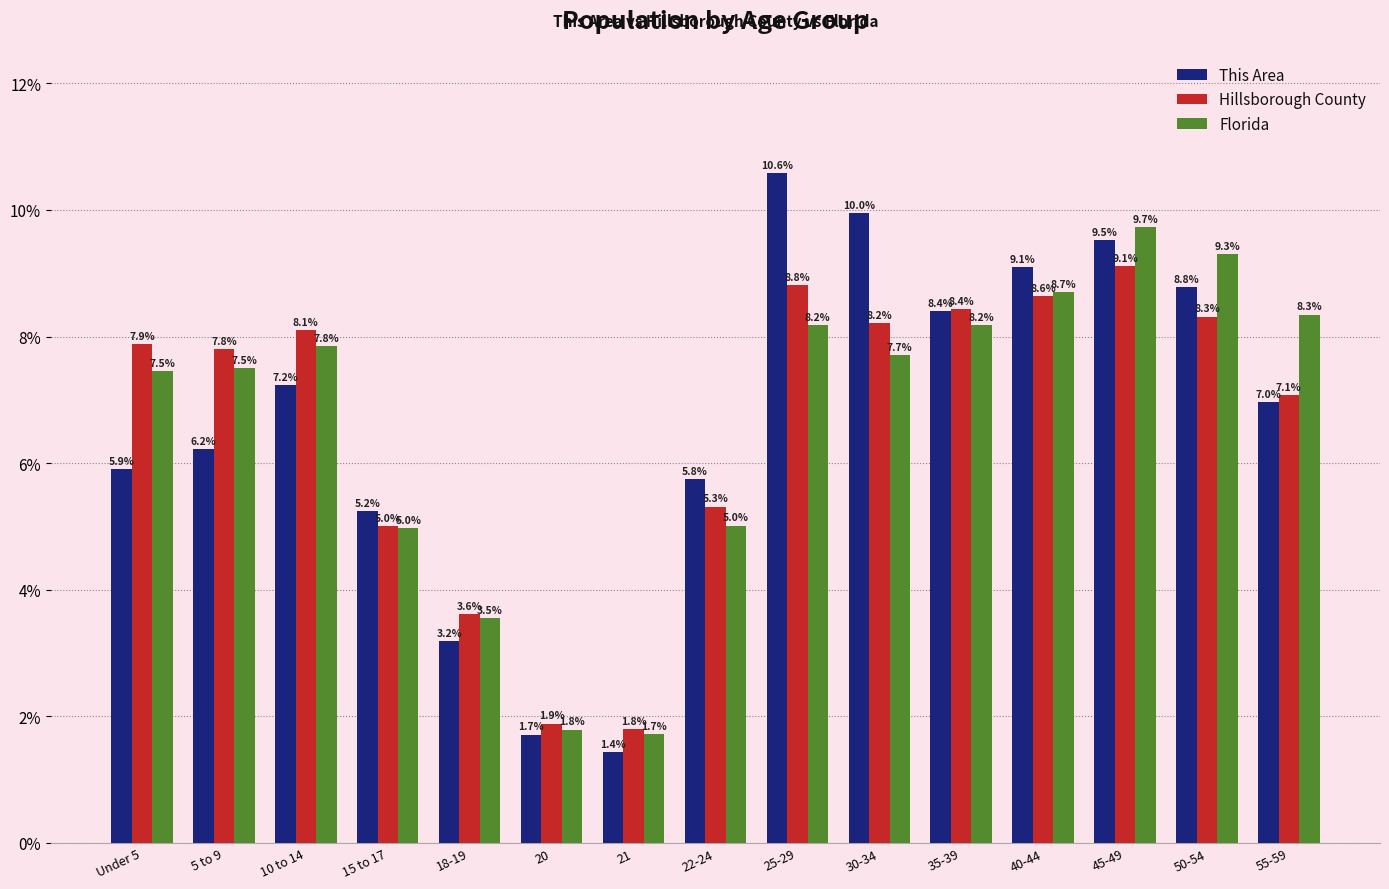

At how many categories does at least one series exceed 9?

5